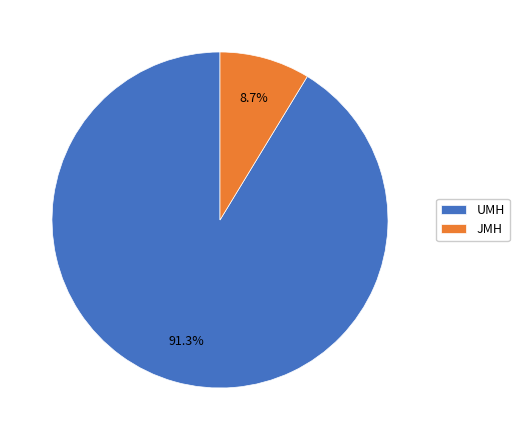

Does any single category account for the majority?

Yes